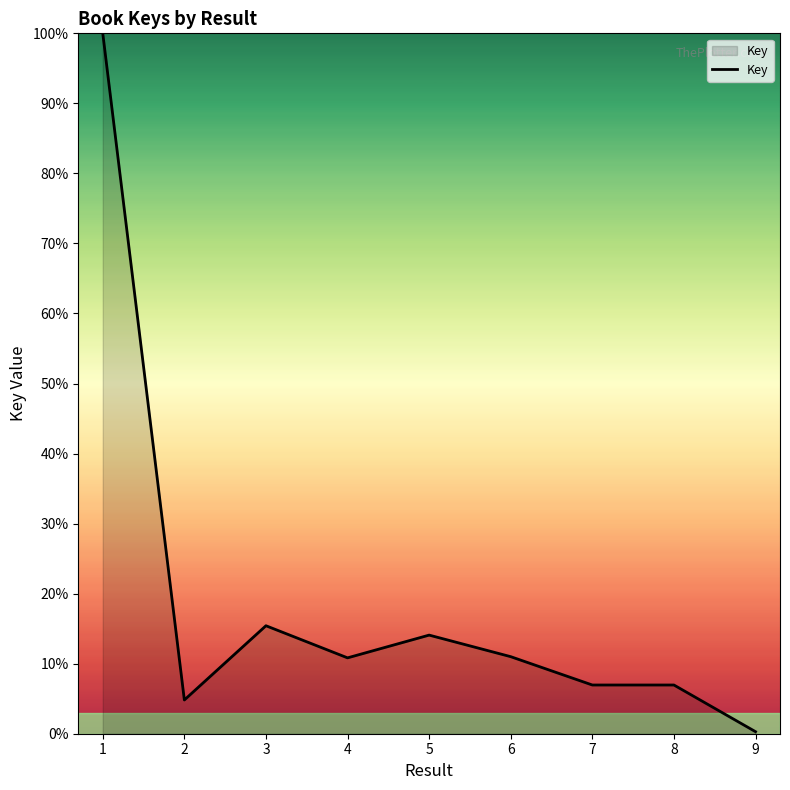

Does the chart have visible grid lines?

No